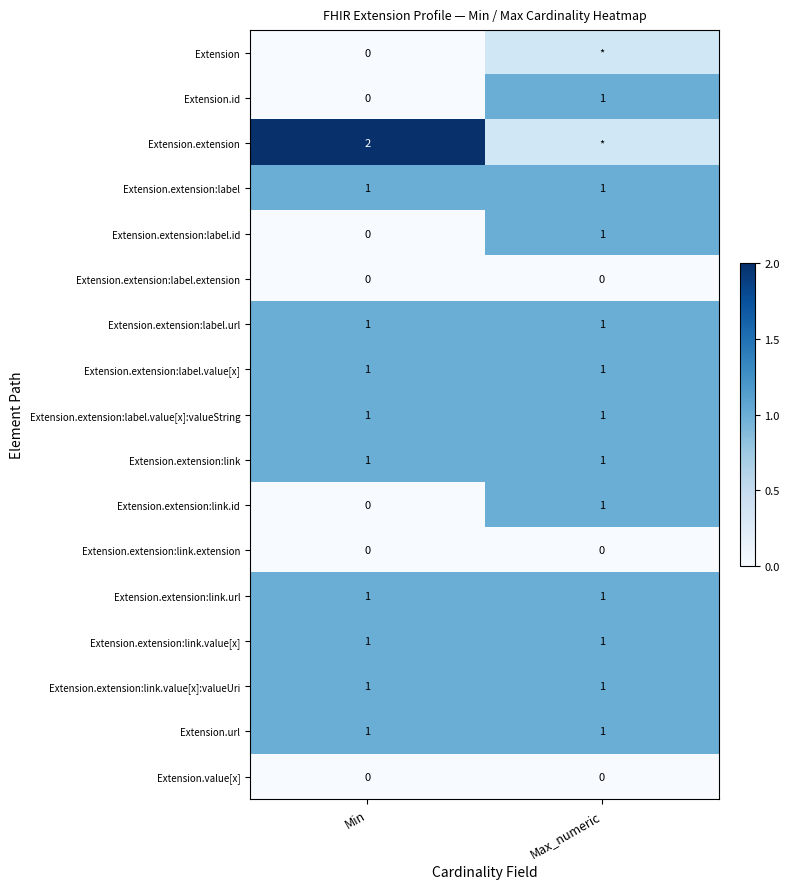

What is the total value across all series at Min?

11